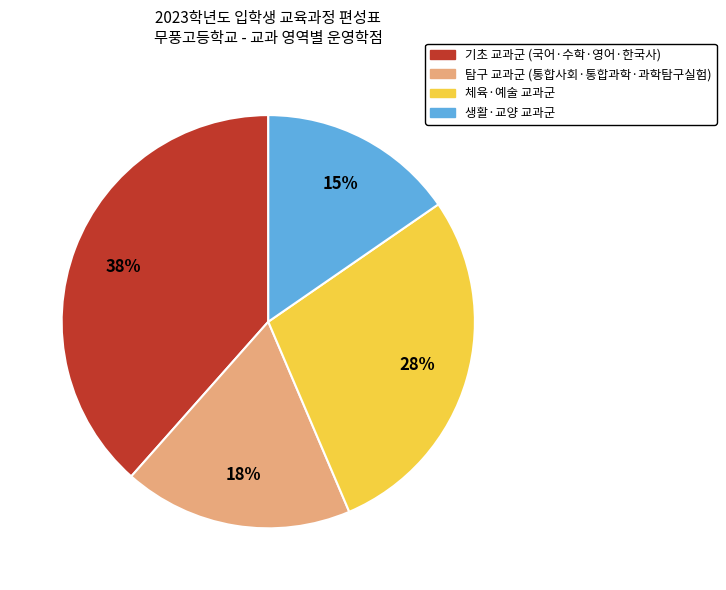

To the nearest percent, what is the average slice percentage?

25%